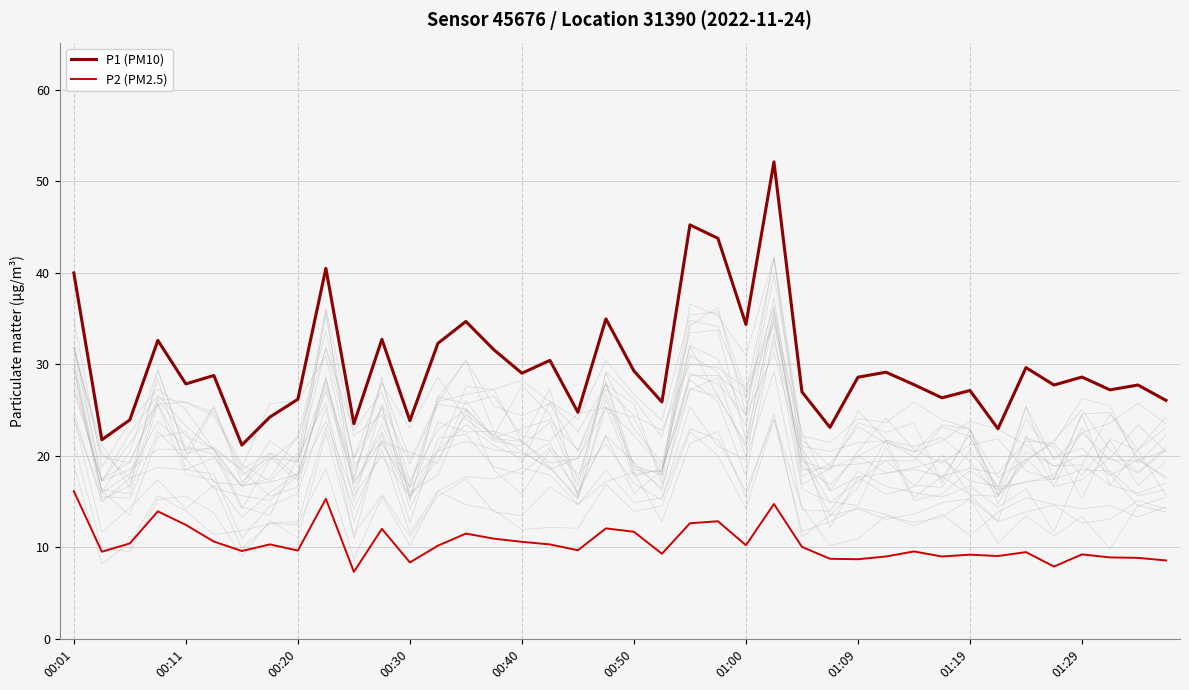

What is the minimum value shown in the chart?

7.3